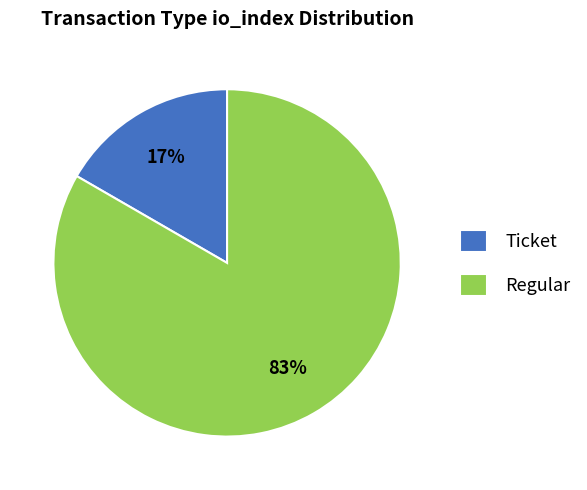

Which slice is the smallest?

Ticket